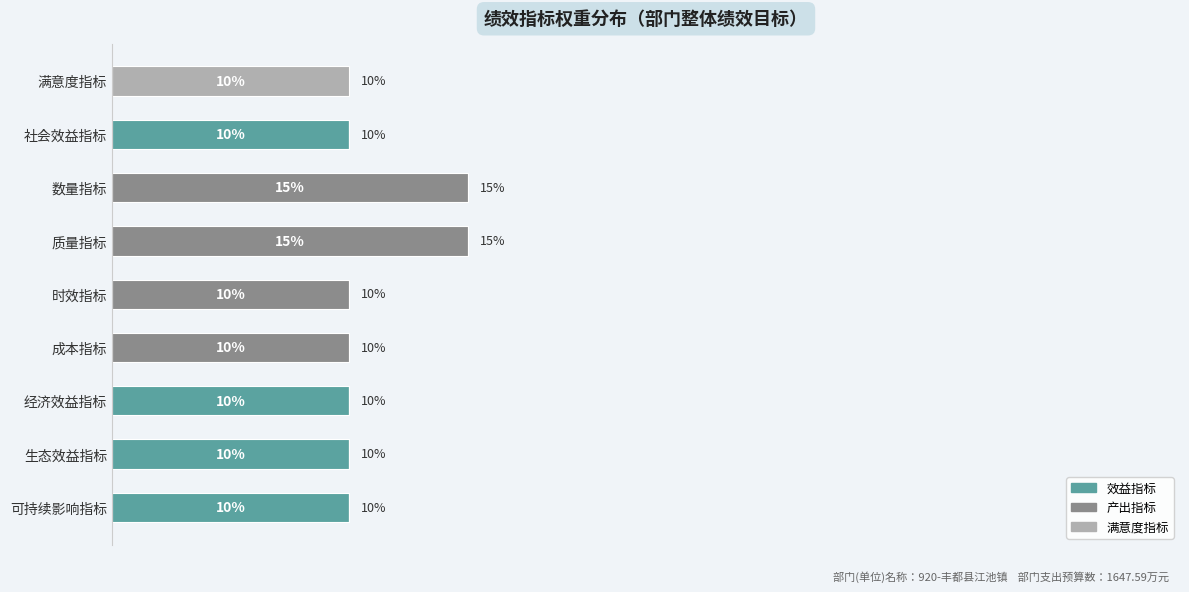

What are all the series names shown in the legend?

效益指标, 产出指标, 满意度指标